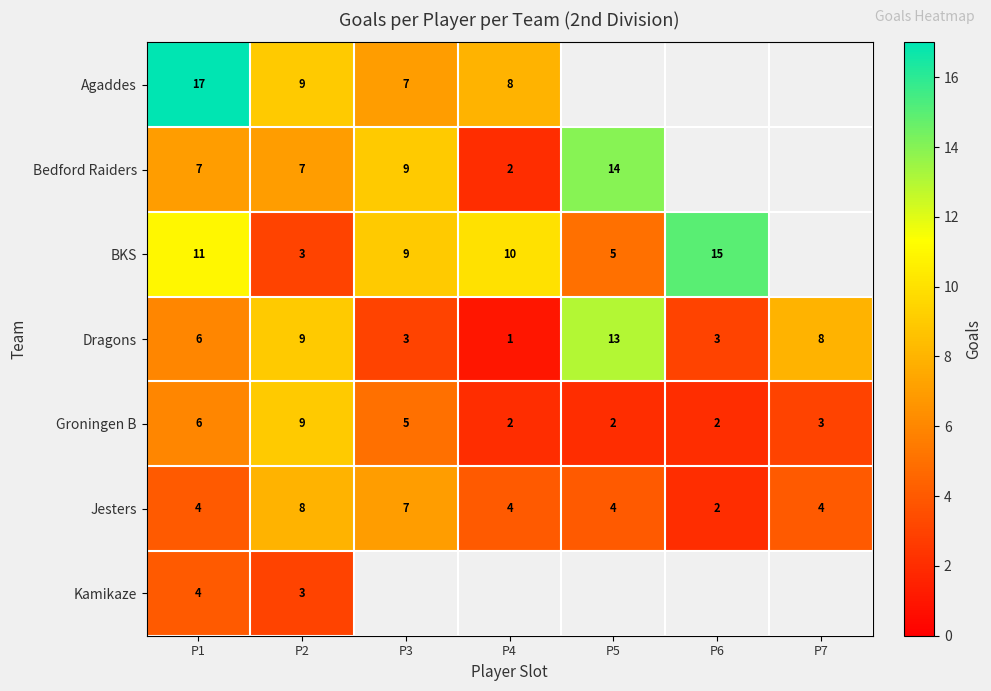

What is the total value across all series at P1?

55